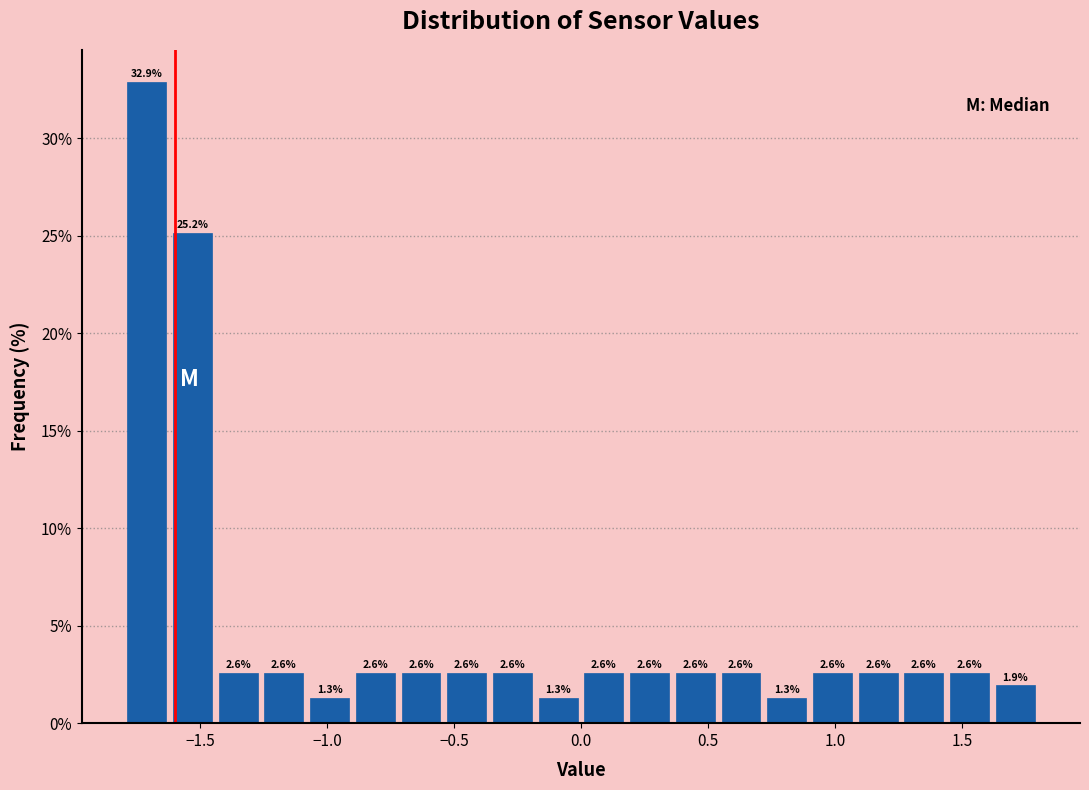

Around what value on the x-axis is the tallest bar? Give the approximate position of its centre, as read against the axis.

-1.70